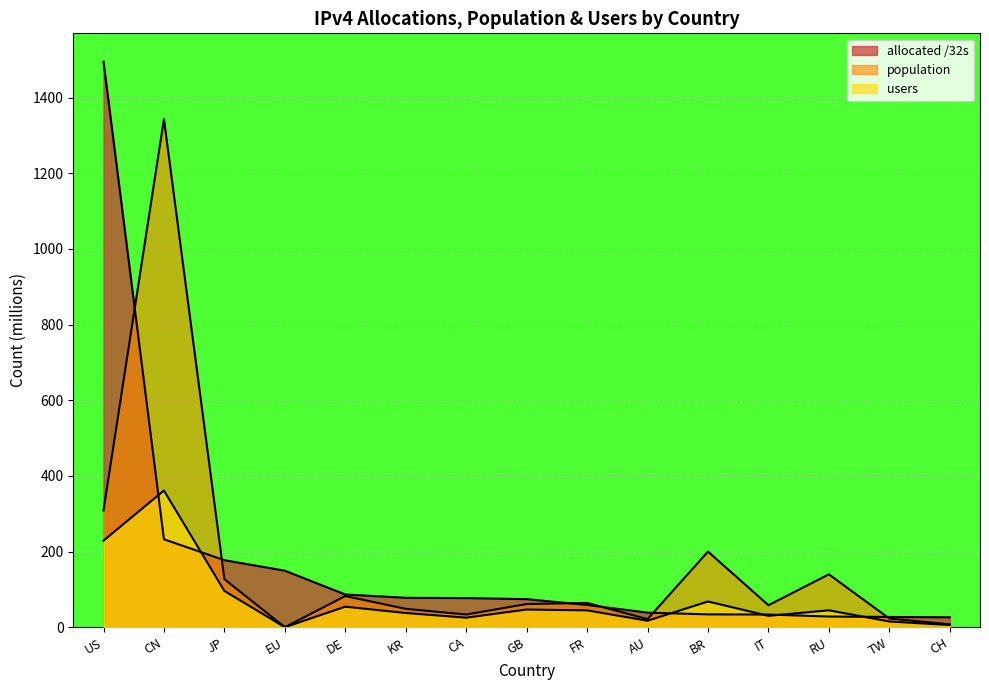

What is the difference between the users values at US and GB?

182.0